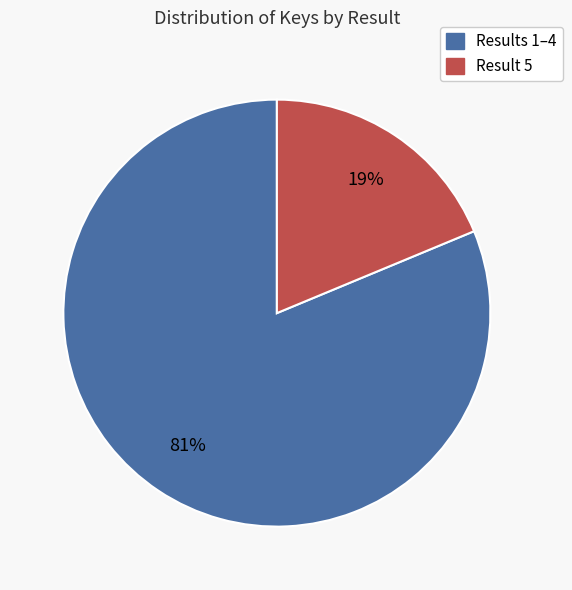

To the nearest percent, what is the average slice percentage?

50%